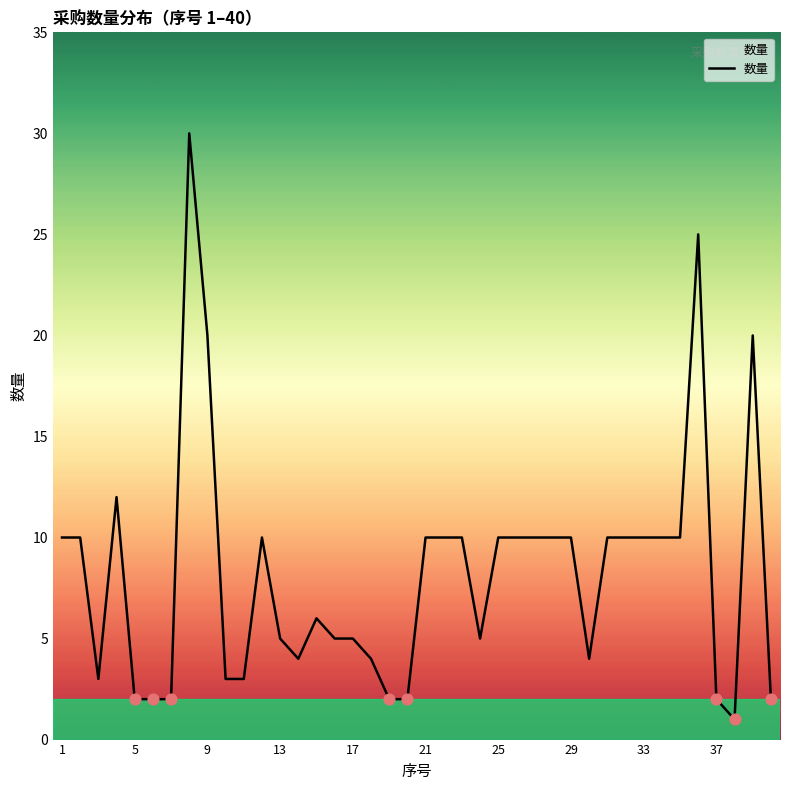

What is the greatest value displayed?

30